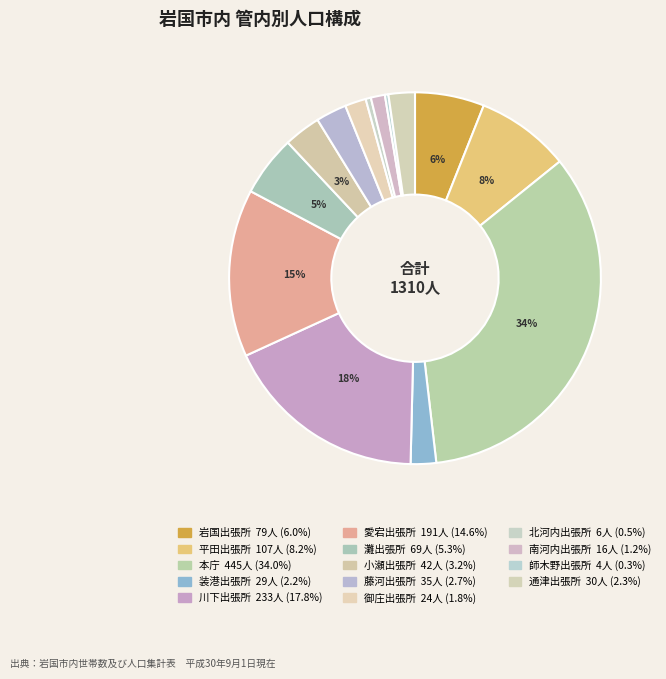

Approximately how many times larger is the value at 平田出張所 compared to 通津出張所?

3.6